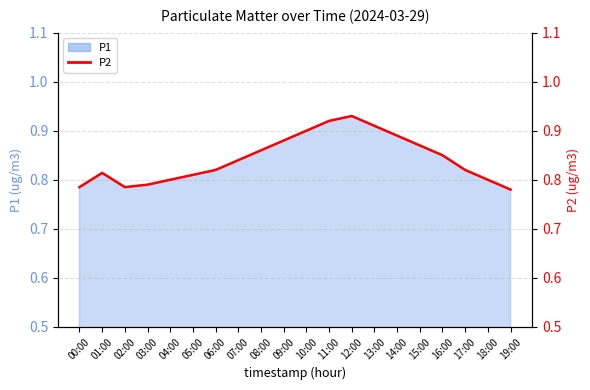

The value at 05:00 is 1.1. True or false?

False